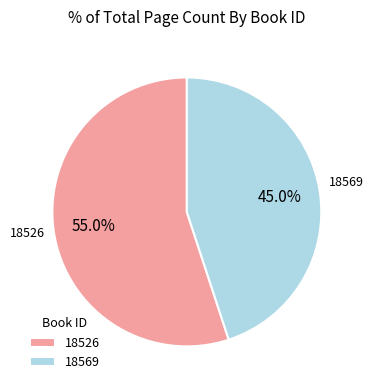

What percentage is NOT represented by 18569?

55.0%